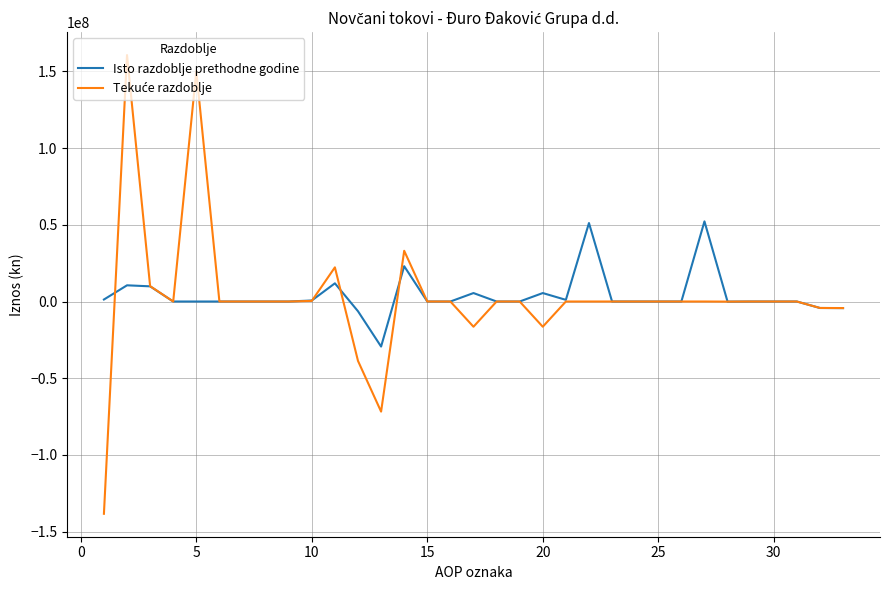

What is the greatest value displayed?

160589057